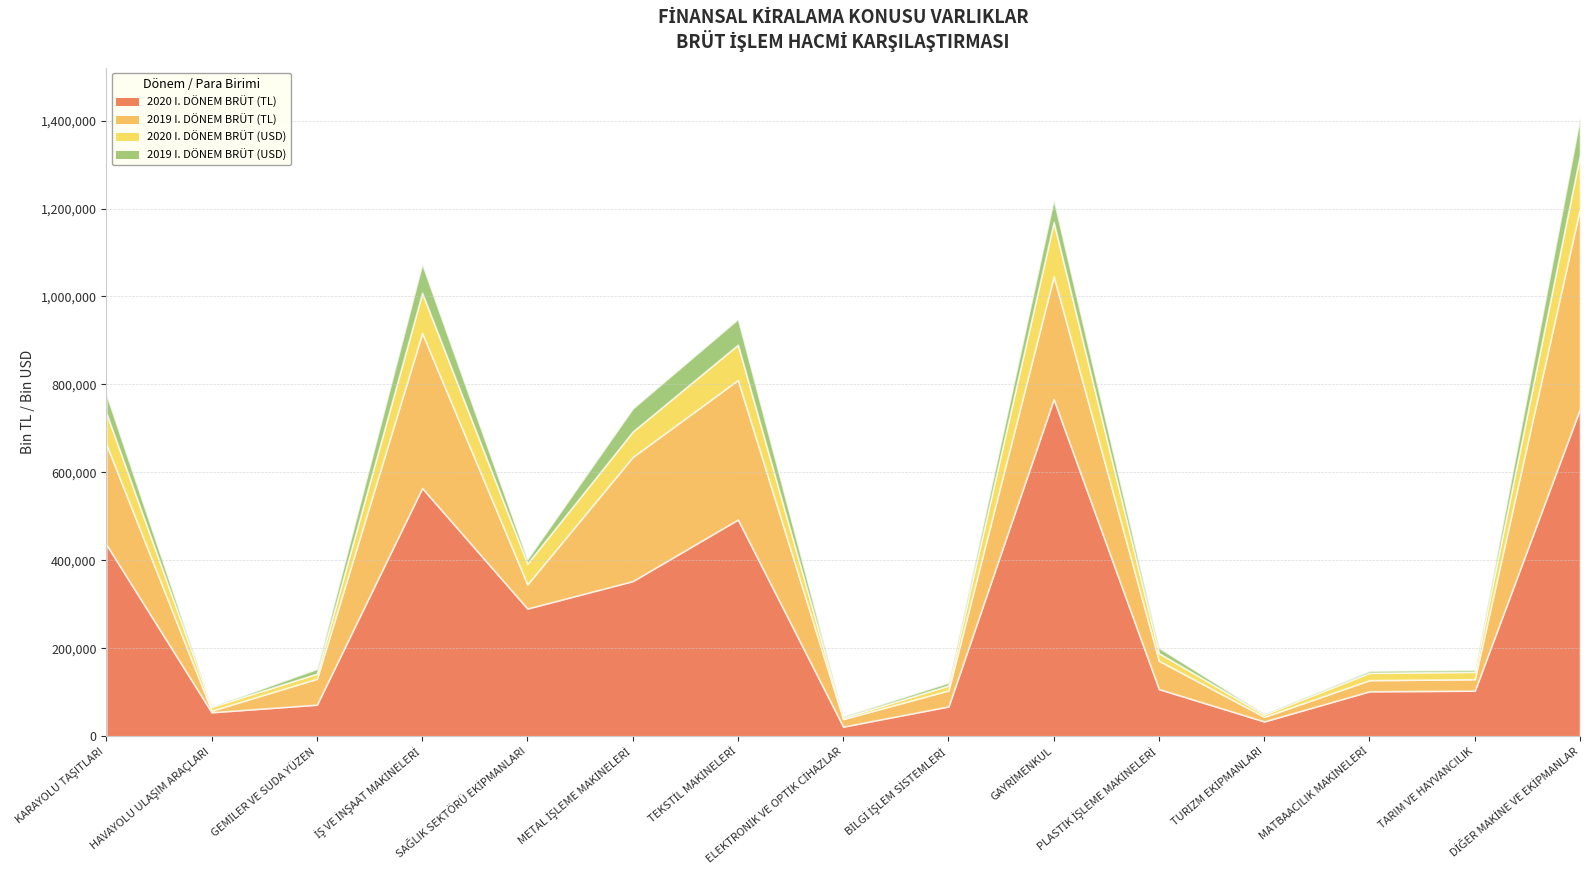

What is the spread (max minus min) of values at İŞ VE İNŞAAT MAKİNELERİ?

499331.0